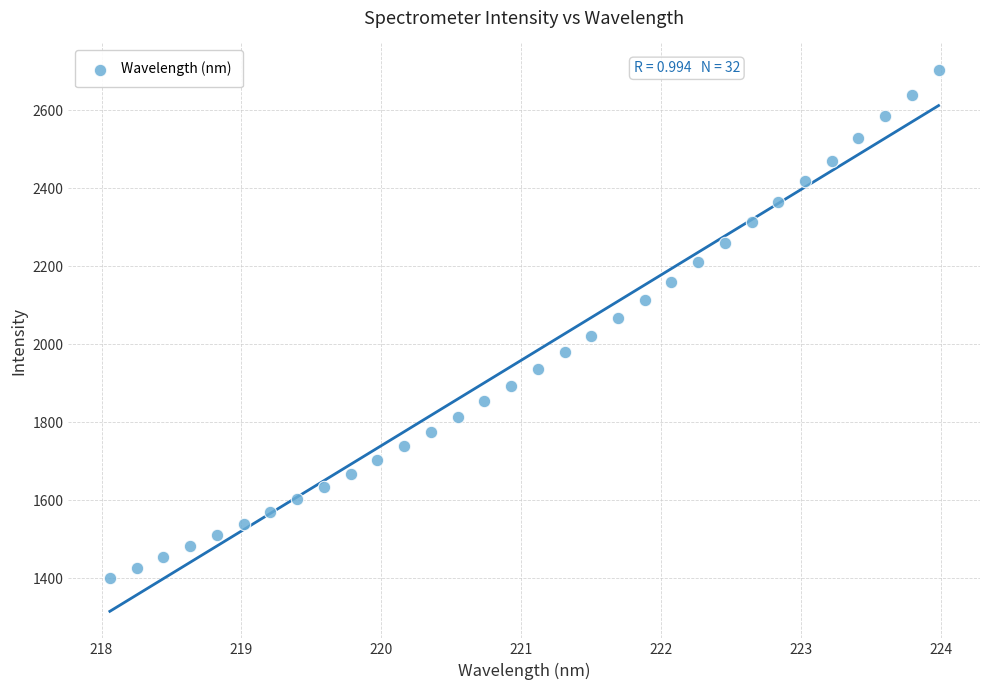

What is the range of X values (max minus min)?

5.9